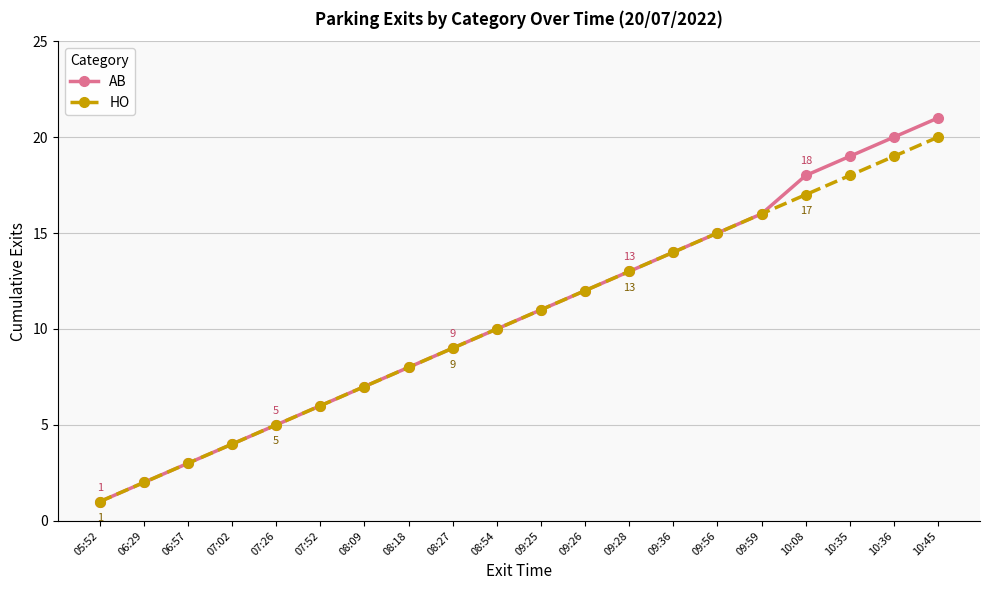

Read the HO value at 10:36.

19